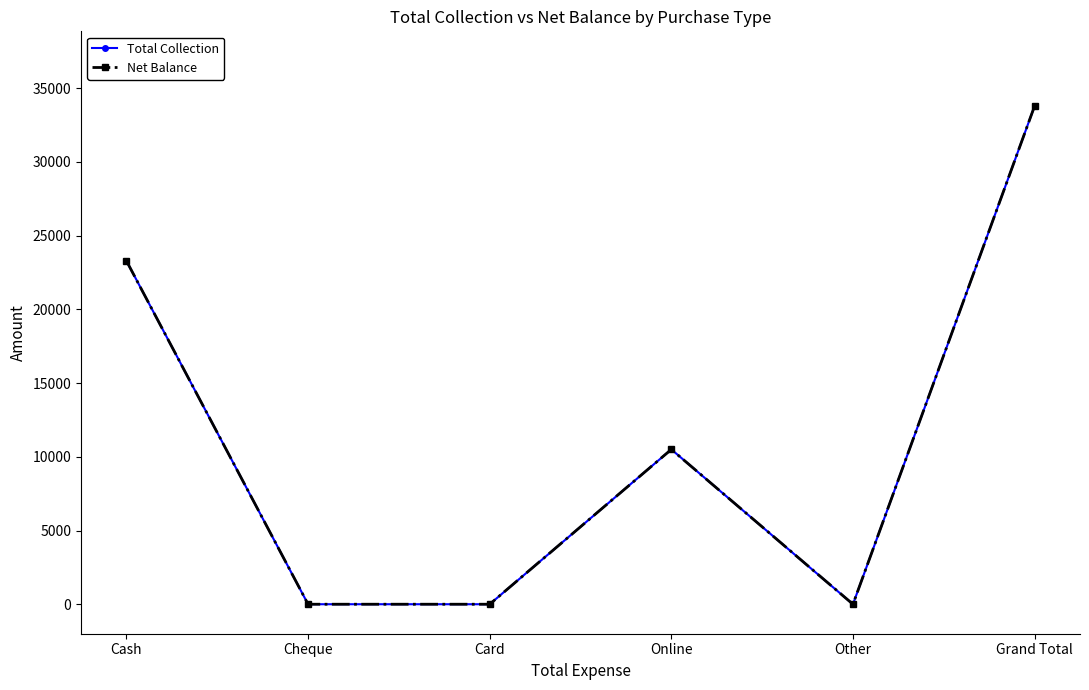

Does the chart have visible grid lines?

No